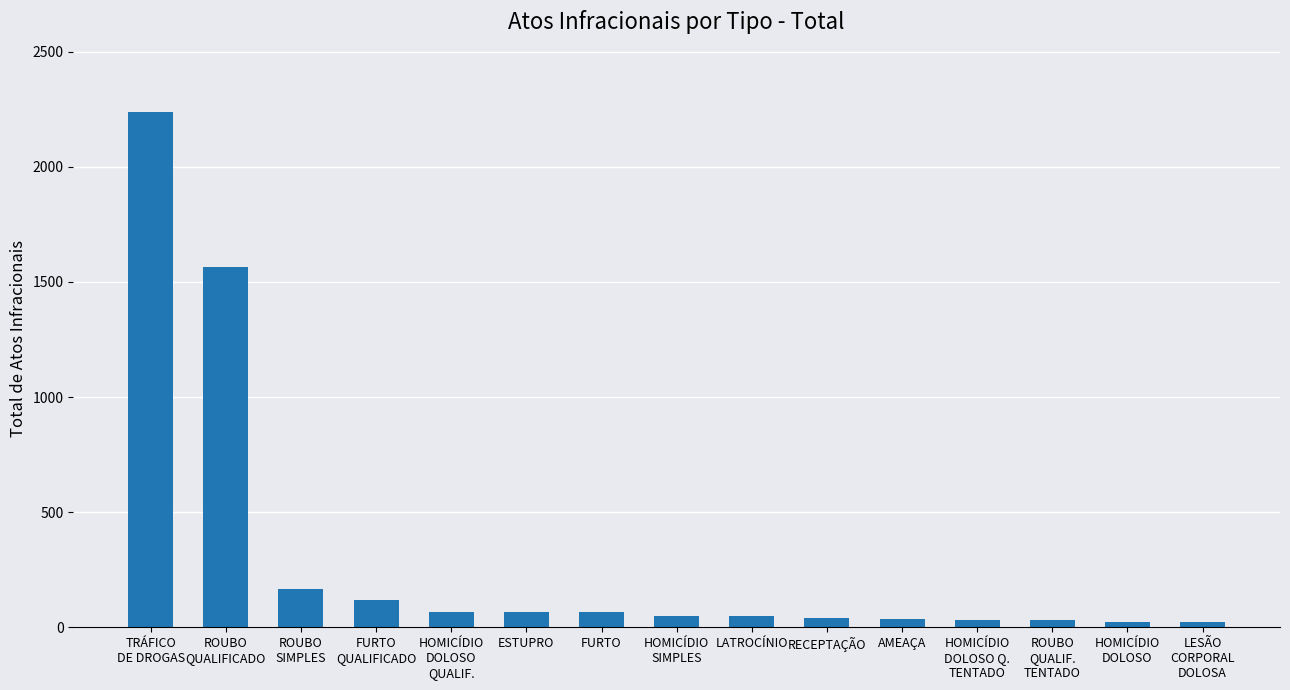

The chart shows a value of 118 at FURTO
QUALIFICADO. True or false?

True